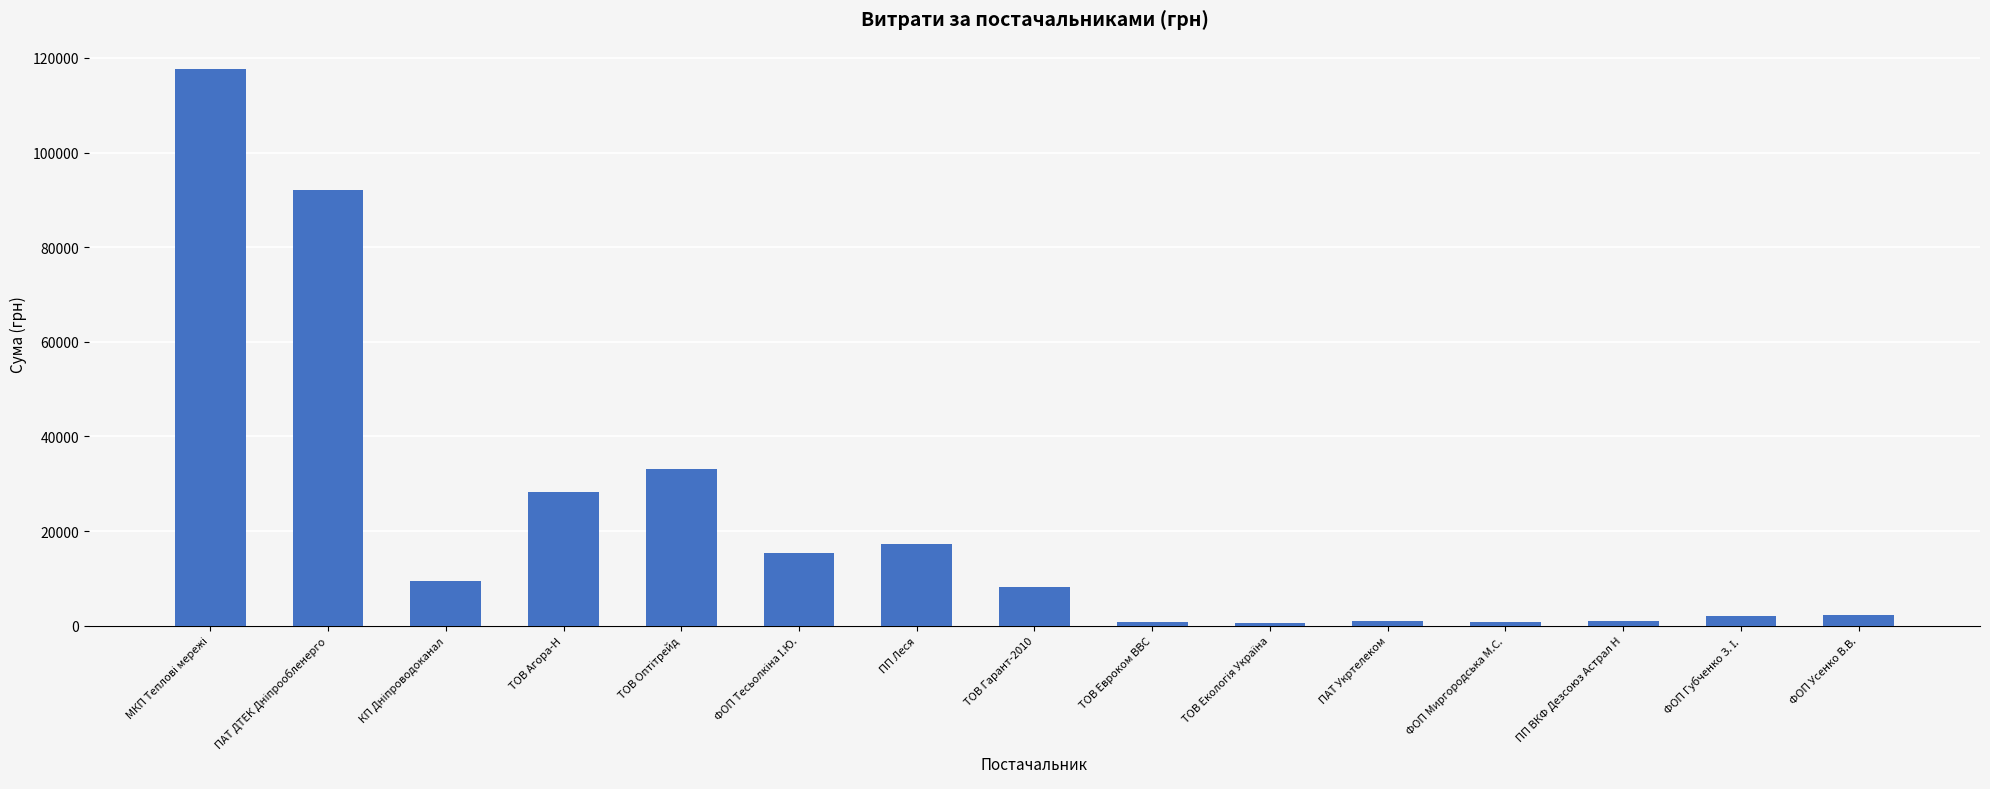

Count the number of data series in this chart.

1